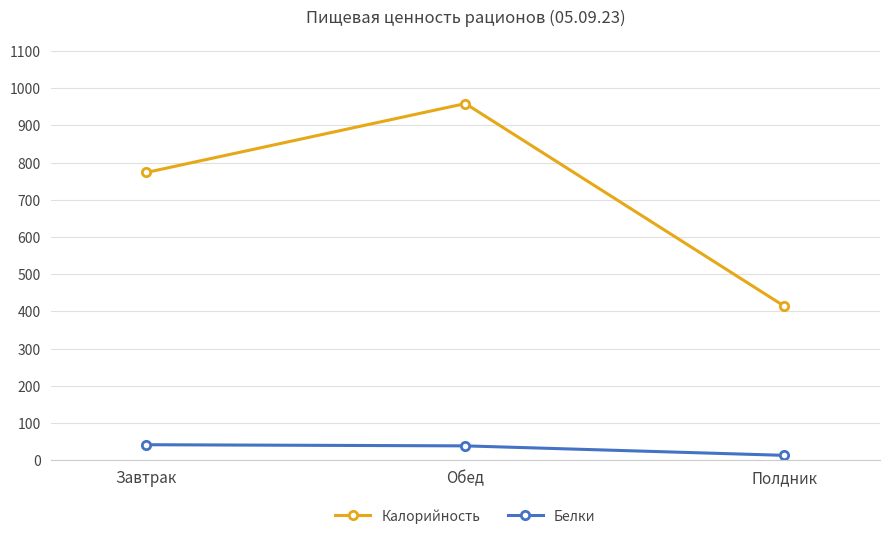

At how many categories does at least one series exceed 534?

2